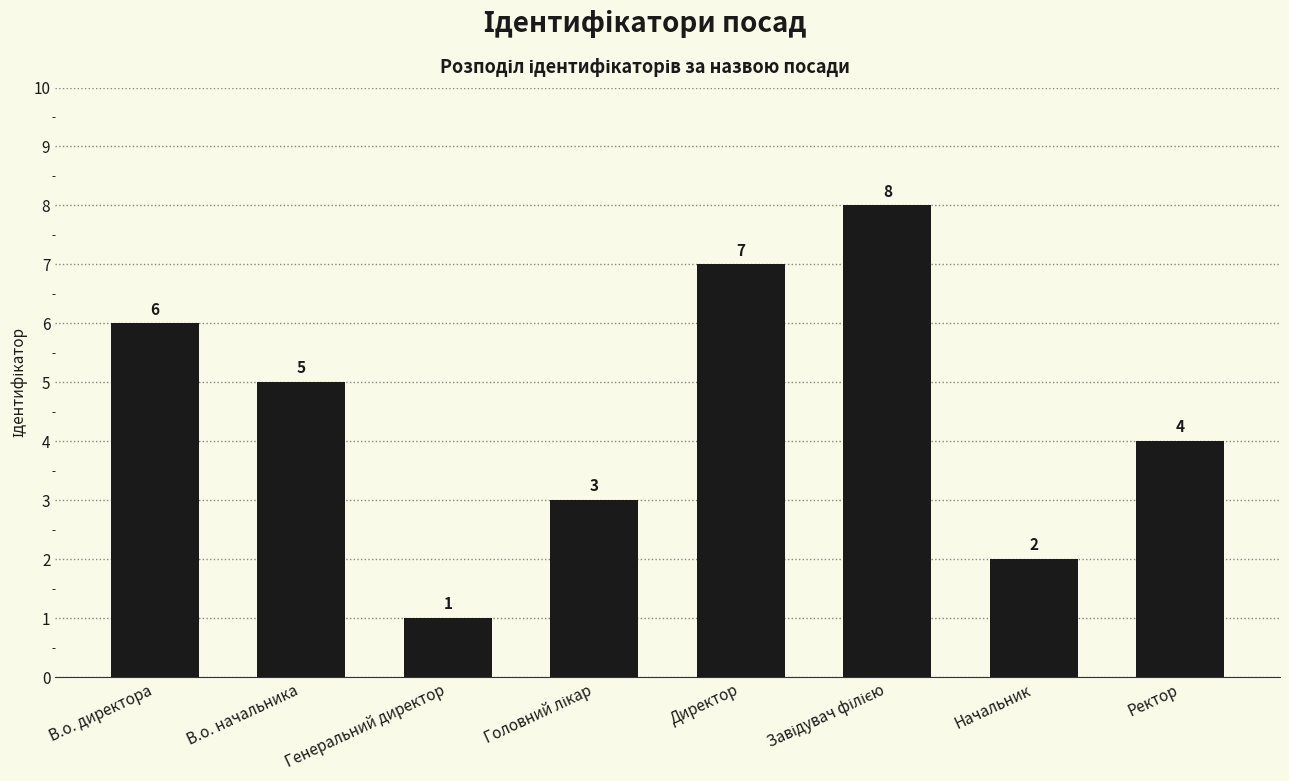

Between В.о. начальника and Ректор, which is larger?

В.о. начальника